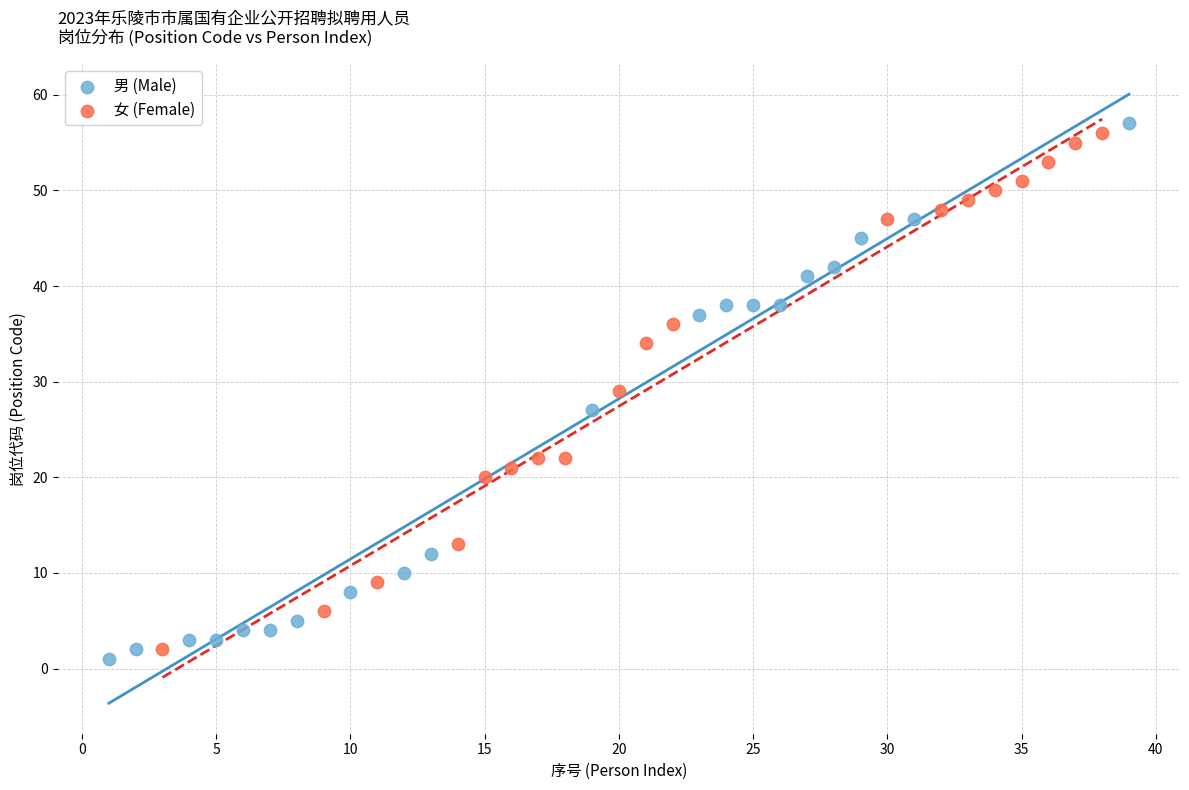

Which series has the widest spread of Y values?

男 (Male)